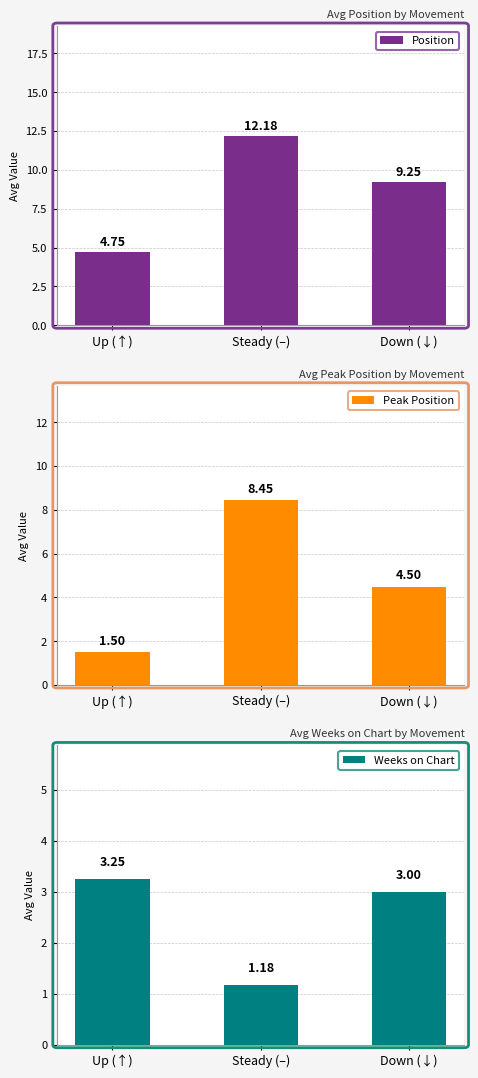

The Weeks on Chart series shows 4.6 at Down (↓). True or false?

False